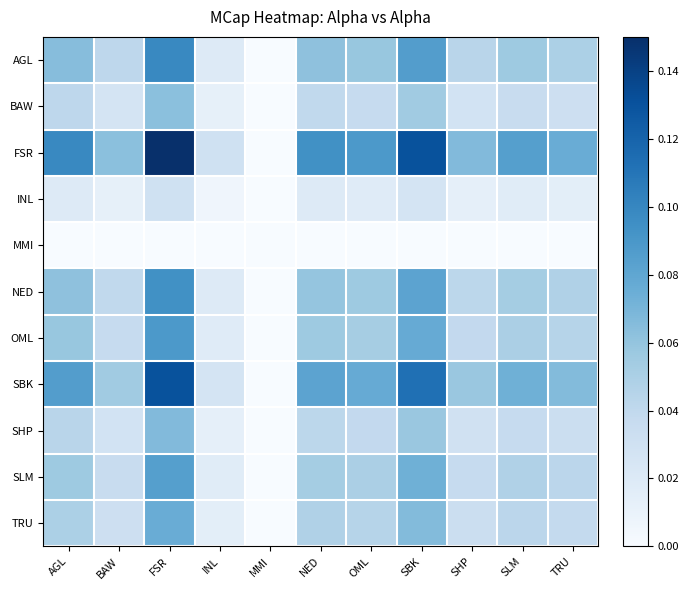

List the series in order of their peak value, highest first.

FSR, SBK, AGL, NED, OML, SLM, TRU, SHP, BAW, INL, MMI